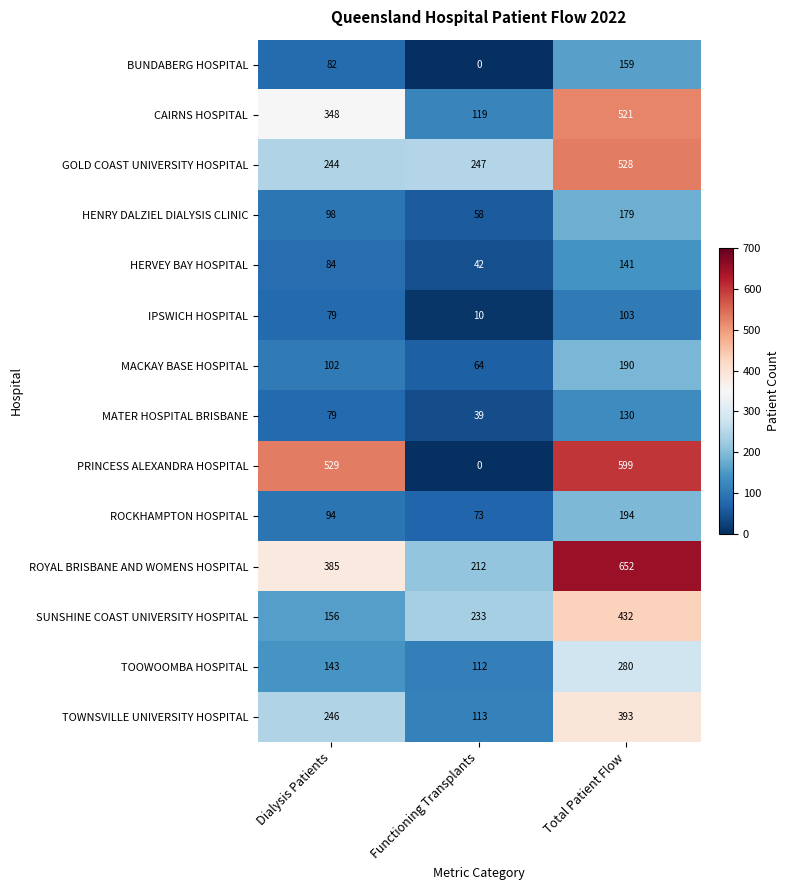

Which category has the lowest value in the SUNSHINE COAST UNIVERSITY HOSPITAL series?

Dialysis Patients